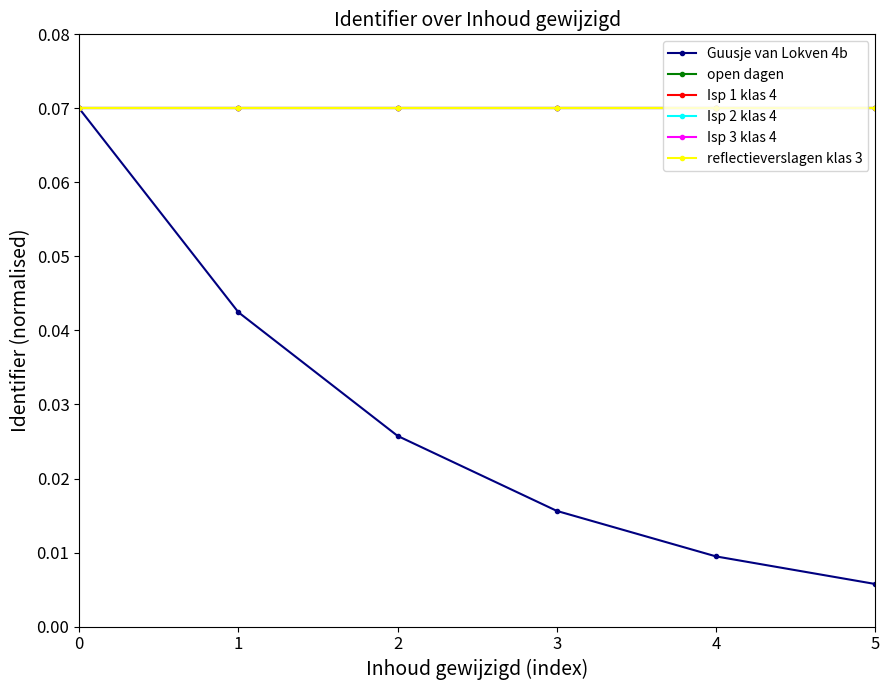

What is the sum of all Isp 3 klas 4 values?

0.4